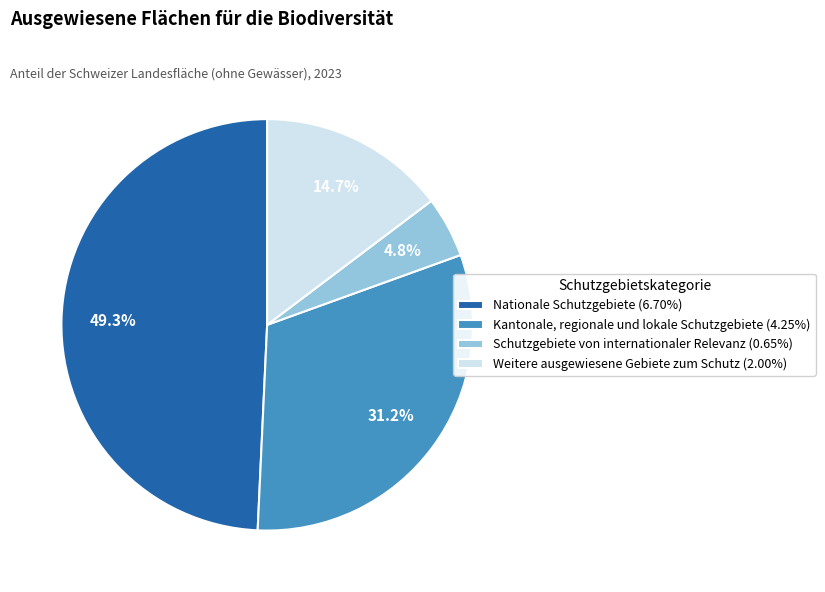

To the nearest percent, what percentage of the pie is Weitere ausgewiesene Gebiete zum Schutz?

15%